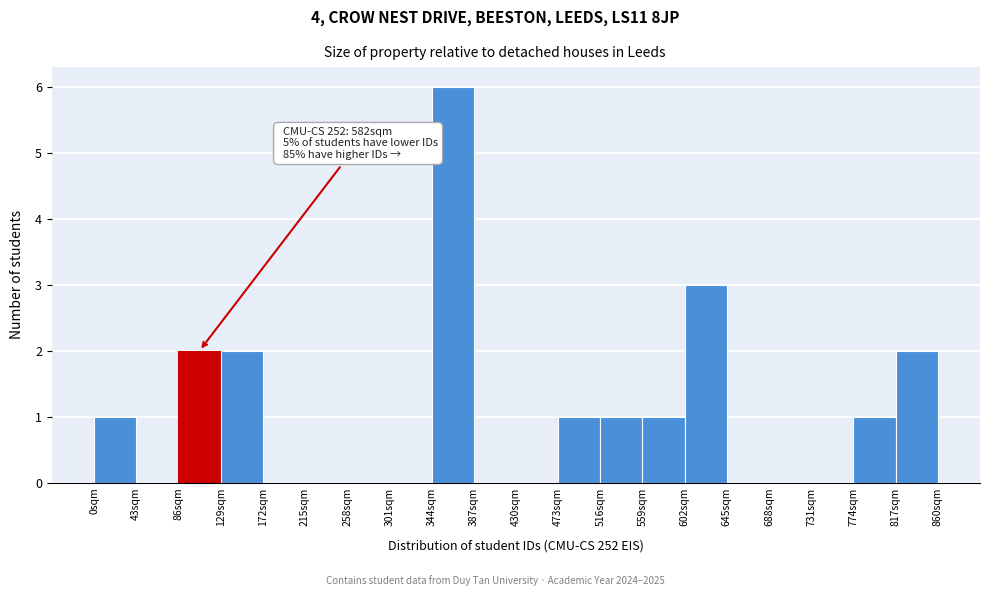

Over which range of the x-axis is the bar tallest?

344 to 387